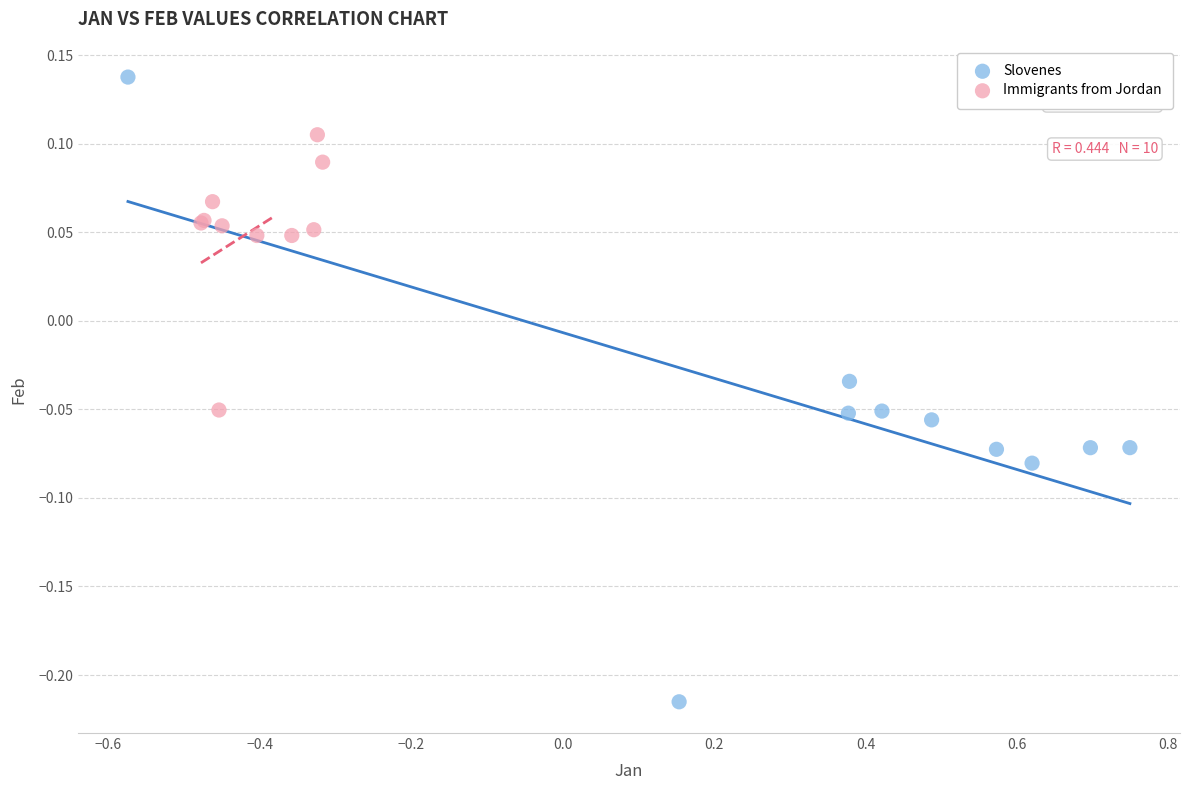

Which series has the largest Y range (max minus min)?

Slovenes